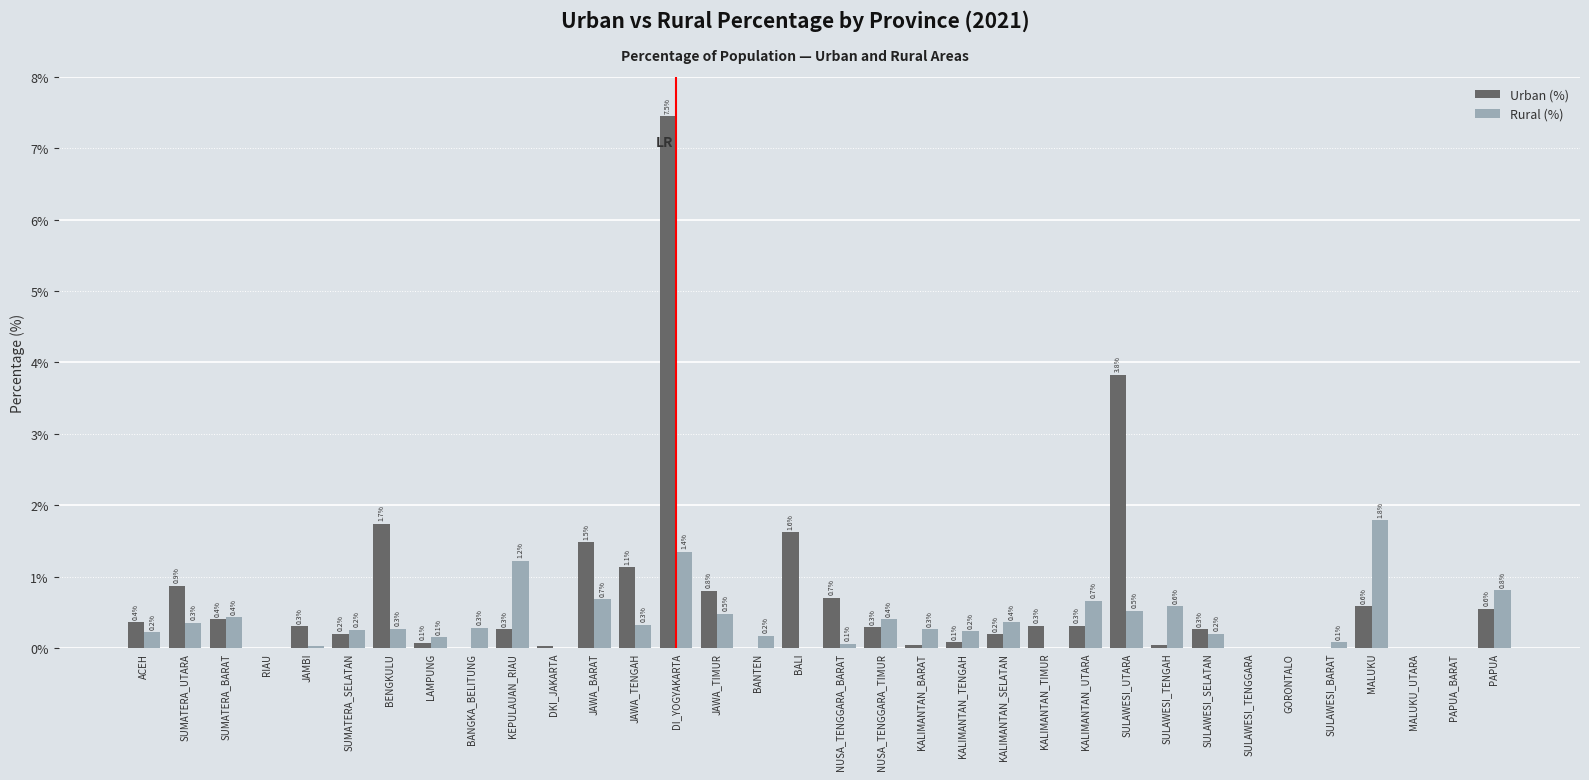

The Urban (%) series shows 0.3 at SULAWESI_SELATAN. True or false?

True